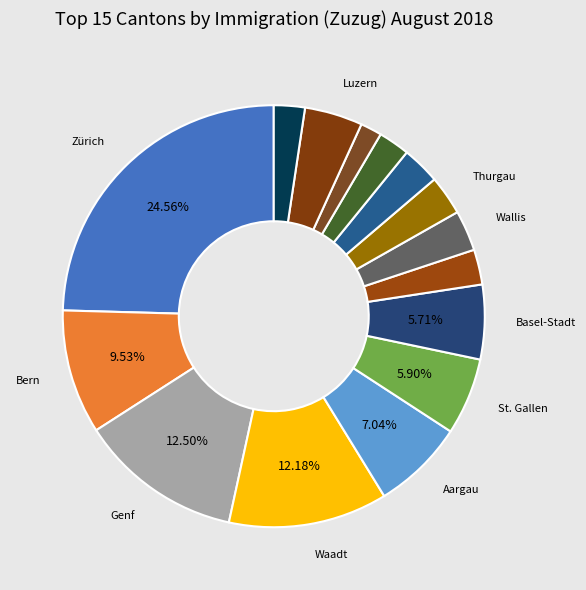

How many segments does this pie chart have?

15